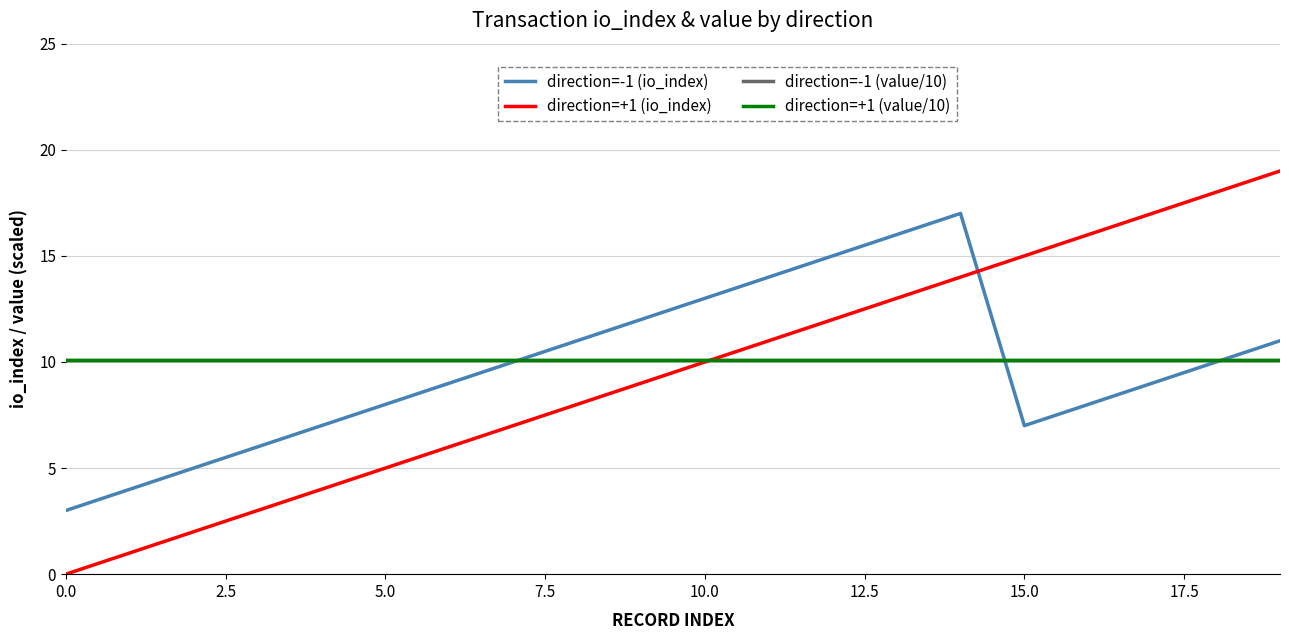

Does the chart display data point markers on the line(s)?

No